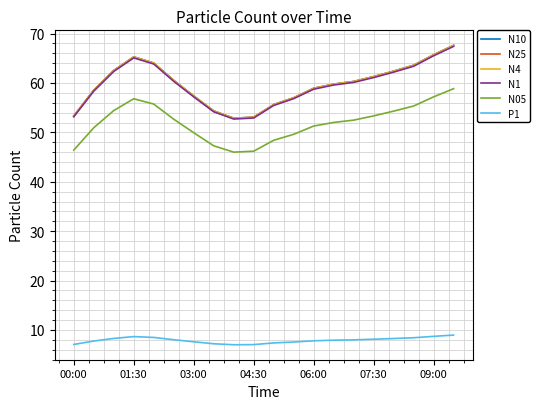

Which series has the widest spread of values?

N10